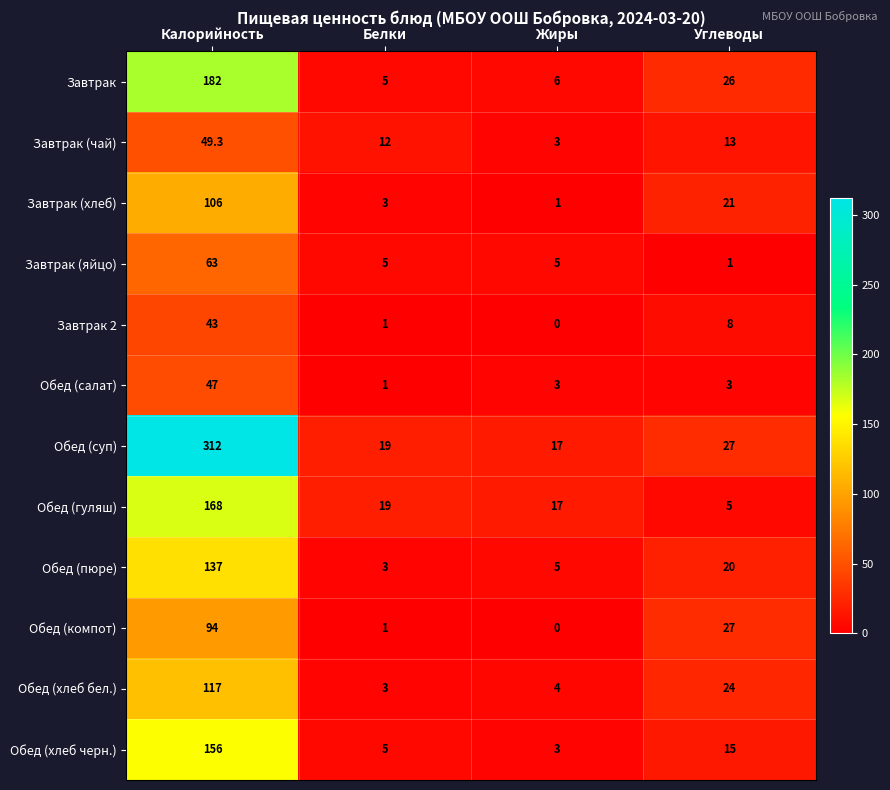

What is the difference between the second highest and second lowest values in the Обед (гуляш) series?

2.0